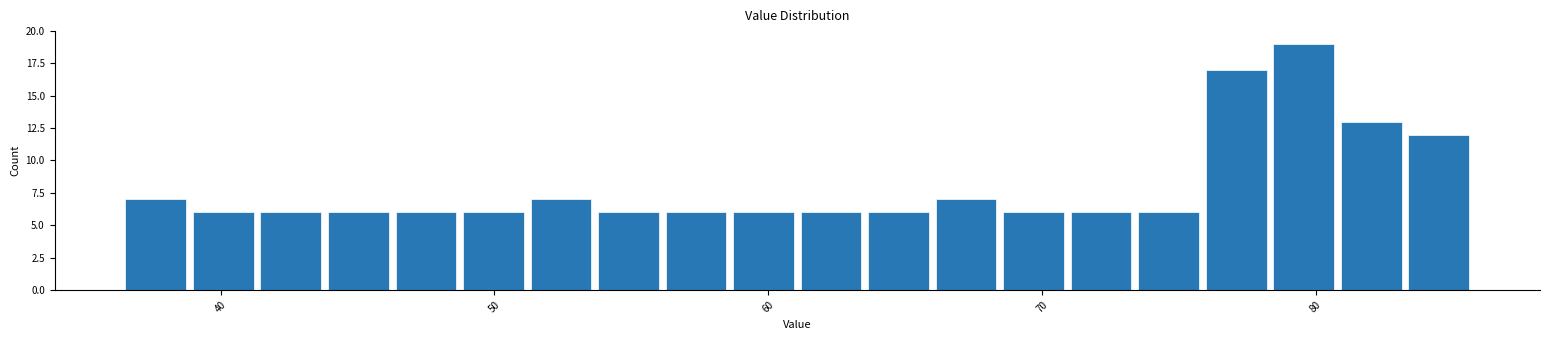

Around what value on the x-axis is the tallest bar? Give the approximate position of its centre, as read against the axis.

80